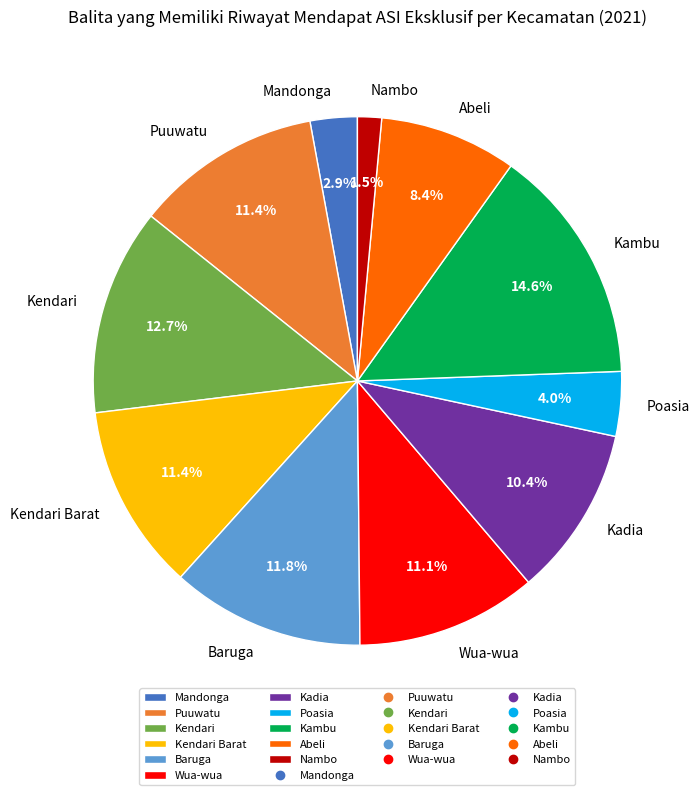

How many slices are in this pie chart?

11